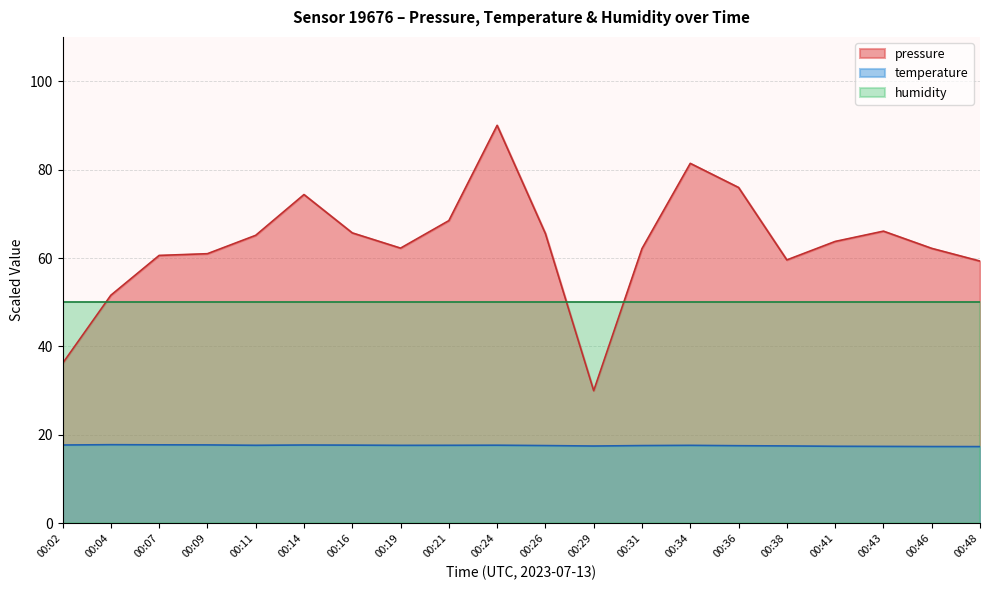

What is the sum of all pressure values?

1261.1